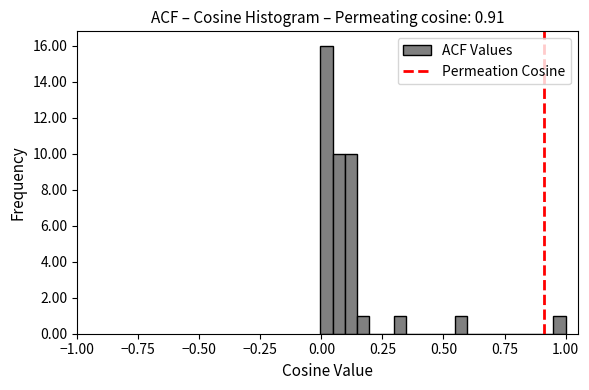

Around what value on the x-axis is the tallest bar? Give the approximate position of its centre, as read against the axis.

0.00